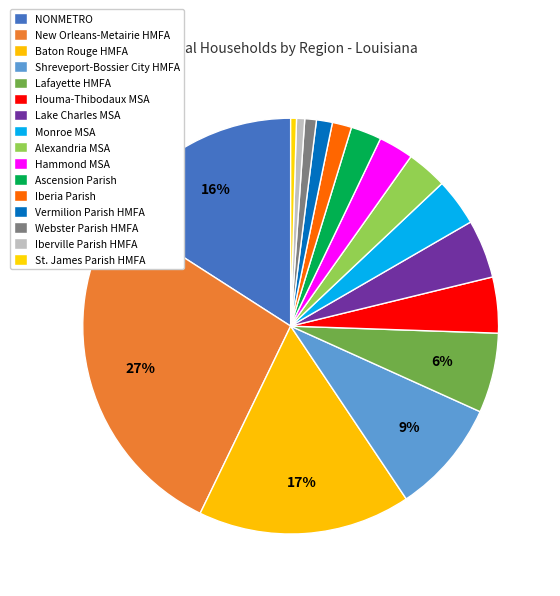

How many slices are in this pie chart?

16